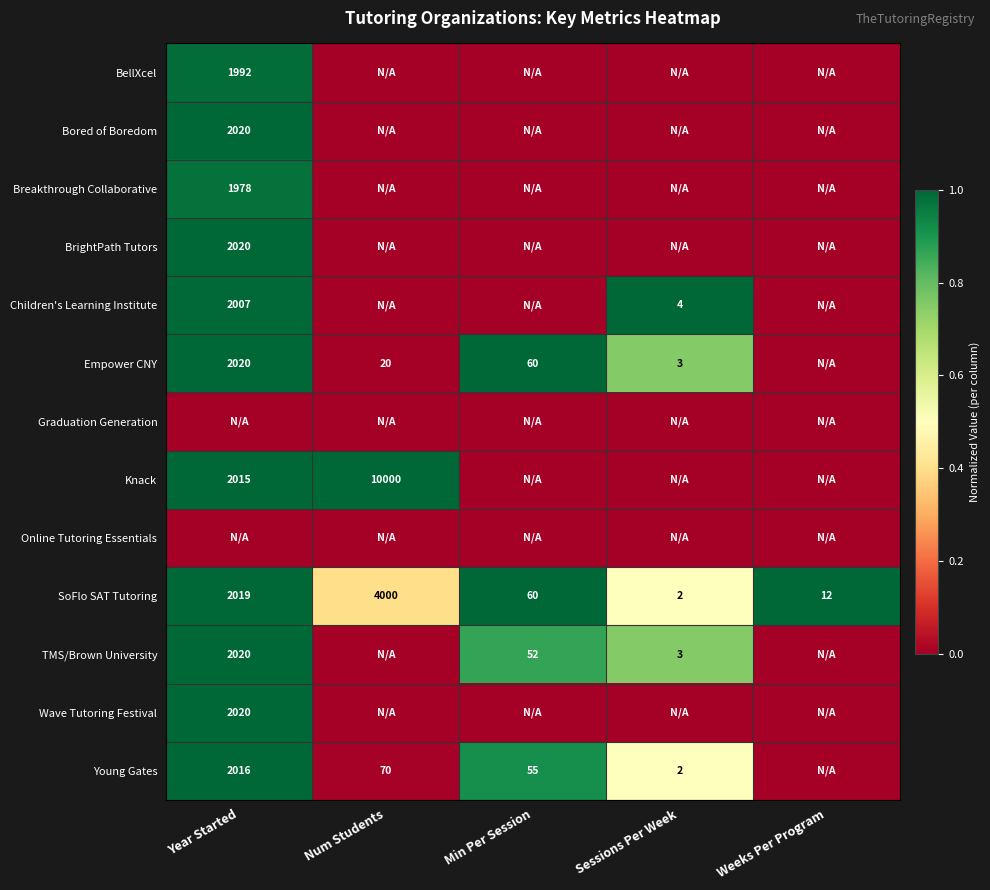

At which label does SoFlo SAT Tutoring first exceed 60?

Year Started